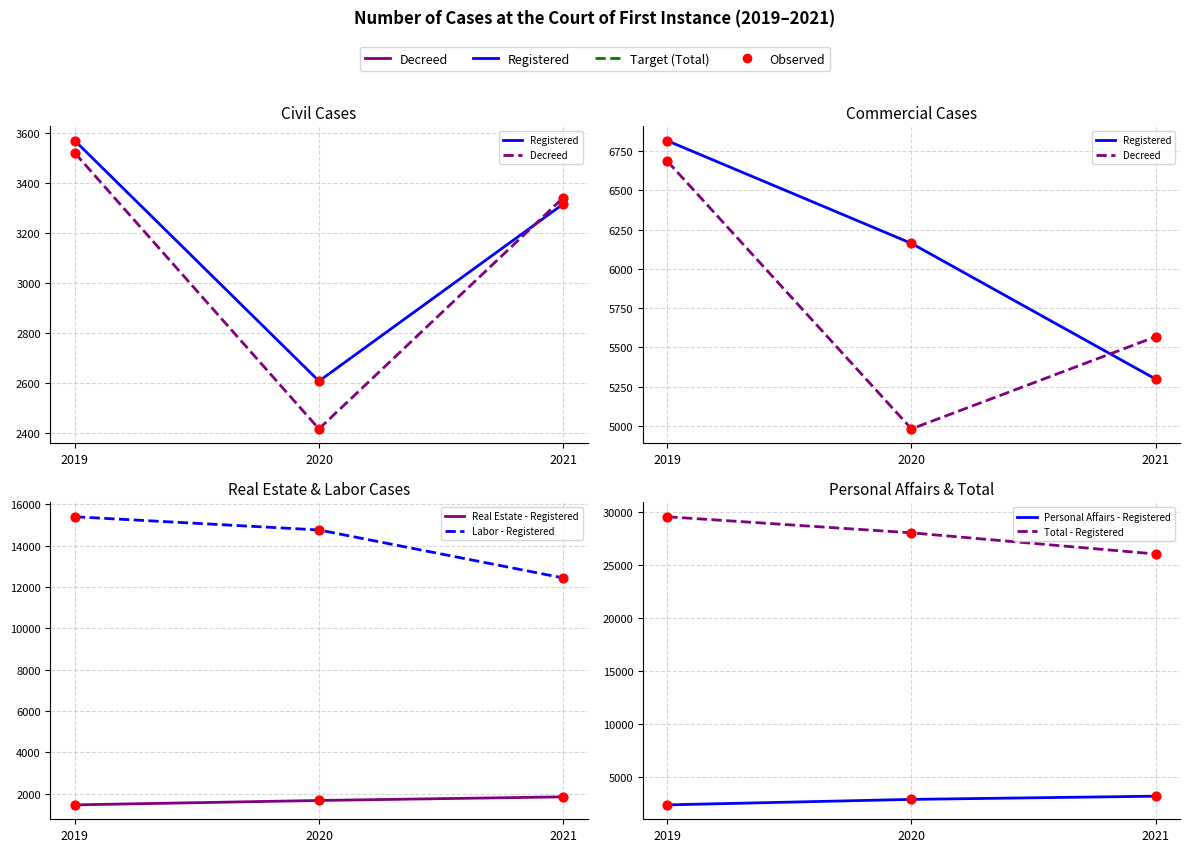

What are all the series names shown in the legend?

Registered, Decreed, Real Estate - Registered, Labor - Registered, Personal Affairs - Registered, Total - Registered